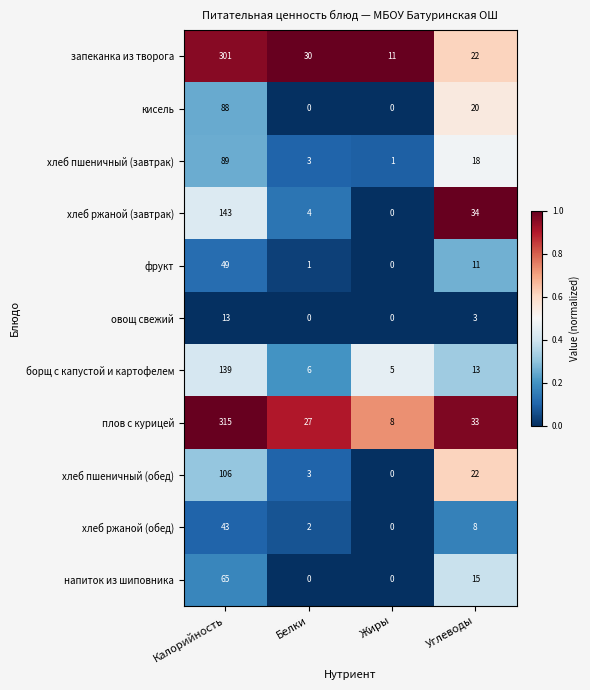

The value of кисель at Углеводы is 6. True or false?

False